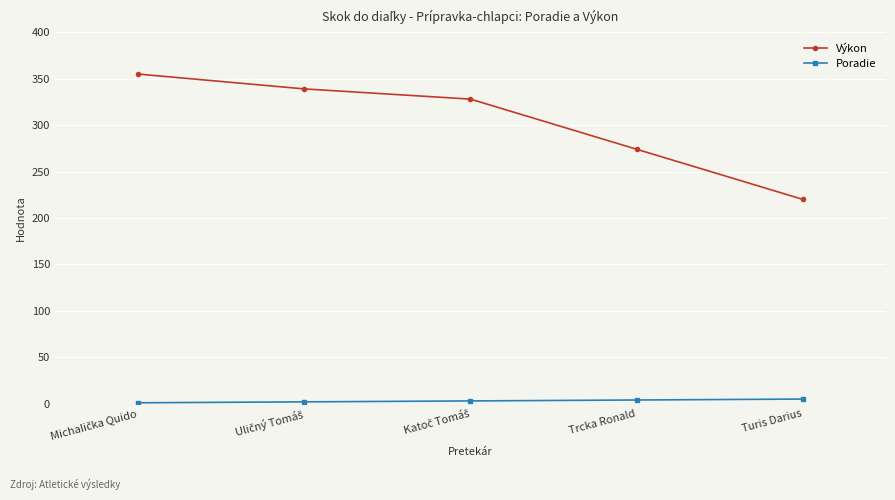

True or false: Poradie and Výkon intersect in this chart.

False